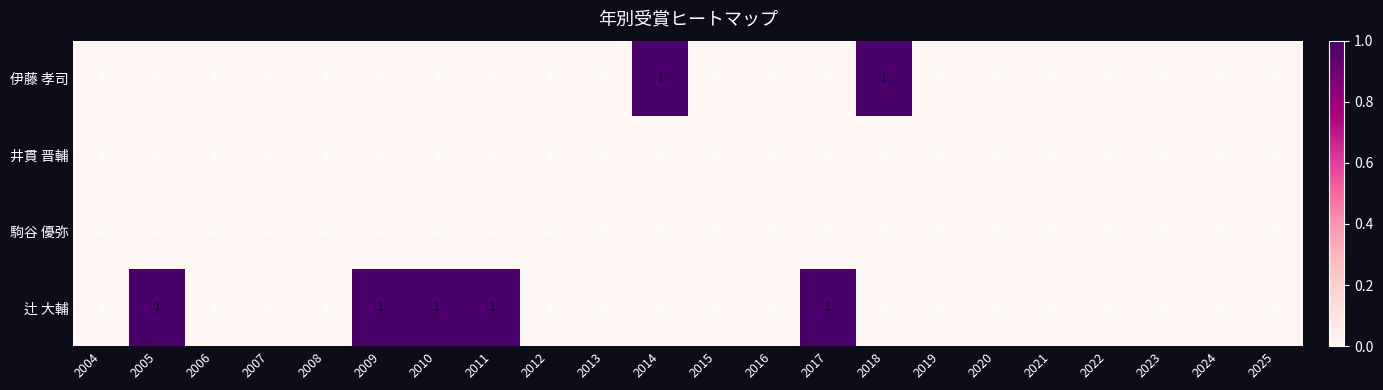

How many distinct data groups are displayed?

4